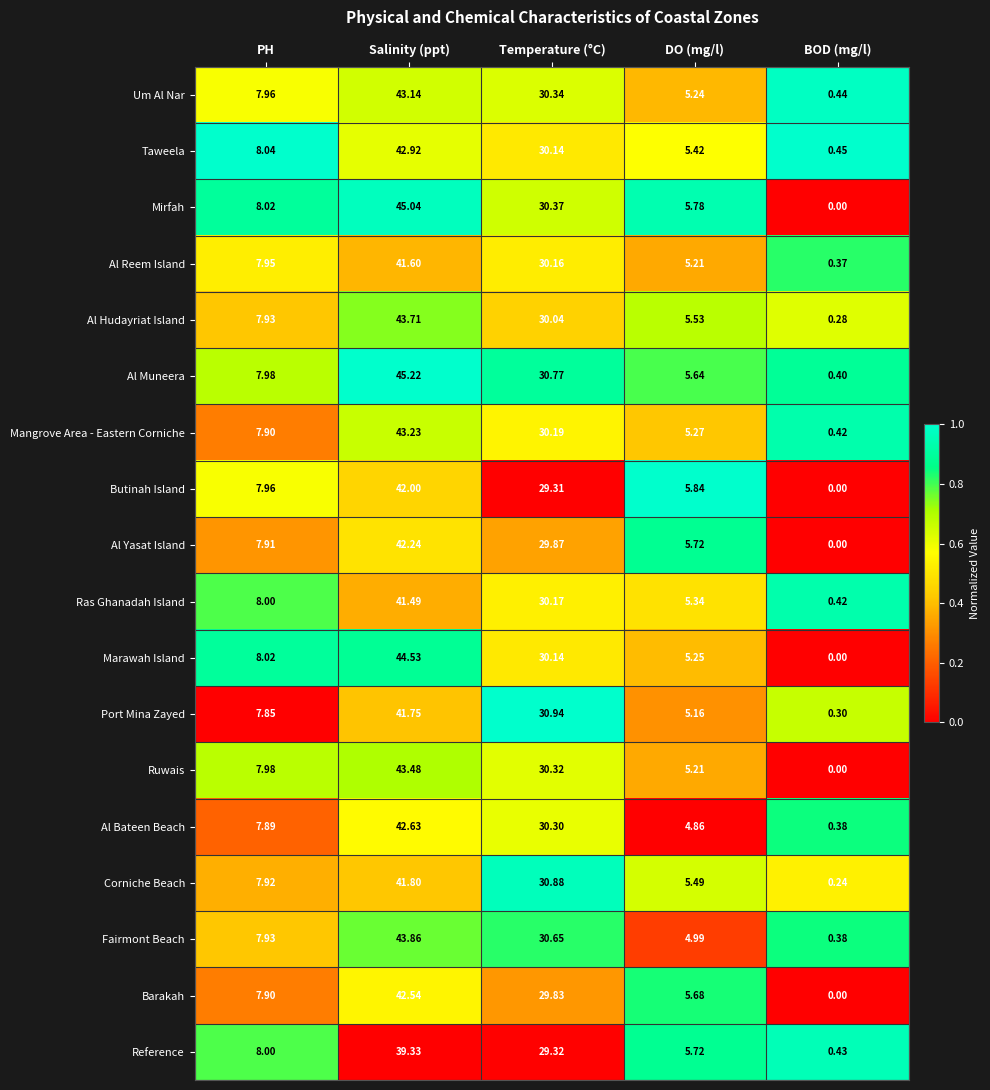

Which label corresponds to the smallest value in the chart?

BOD (mg/l)